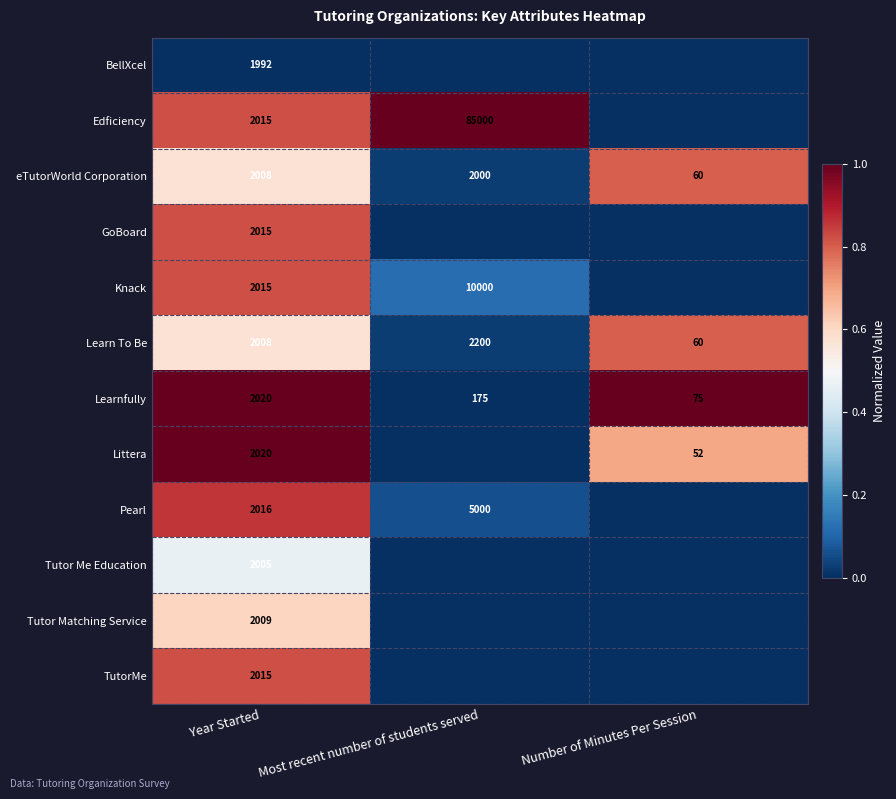

Where does the Learnfully series first go above 175?

Year Started